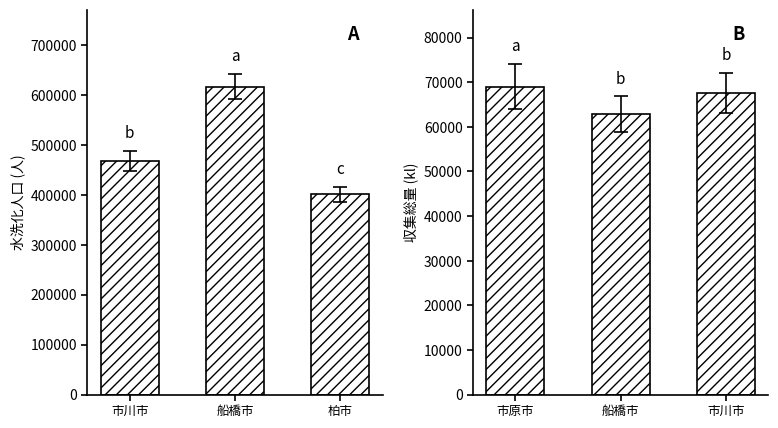

Does the chart contain any negative values?

No